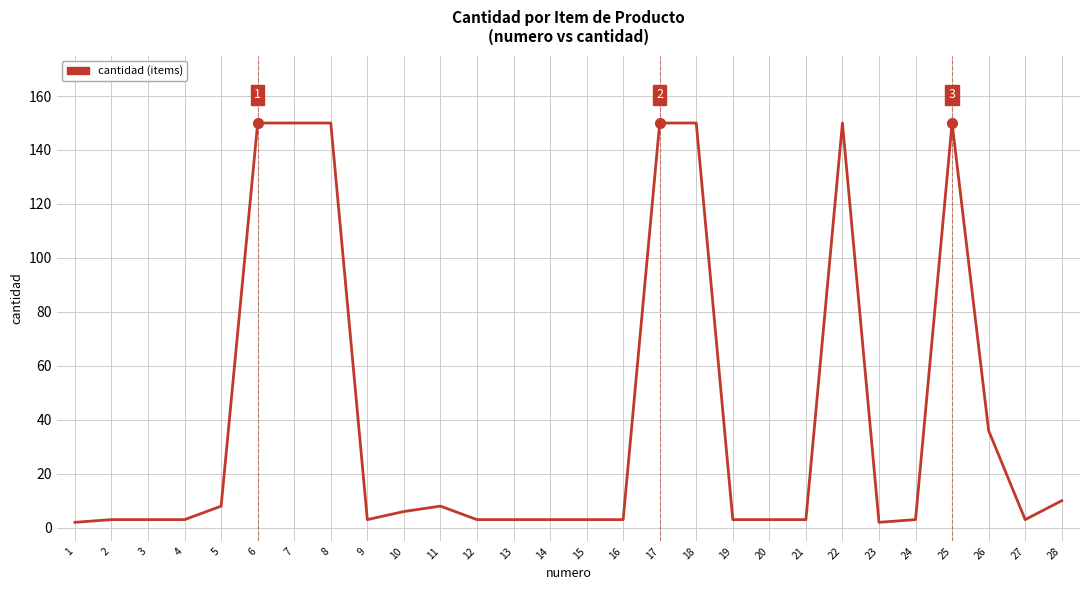

What is the greatest value displayed?

150